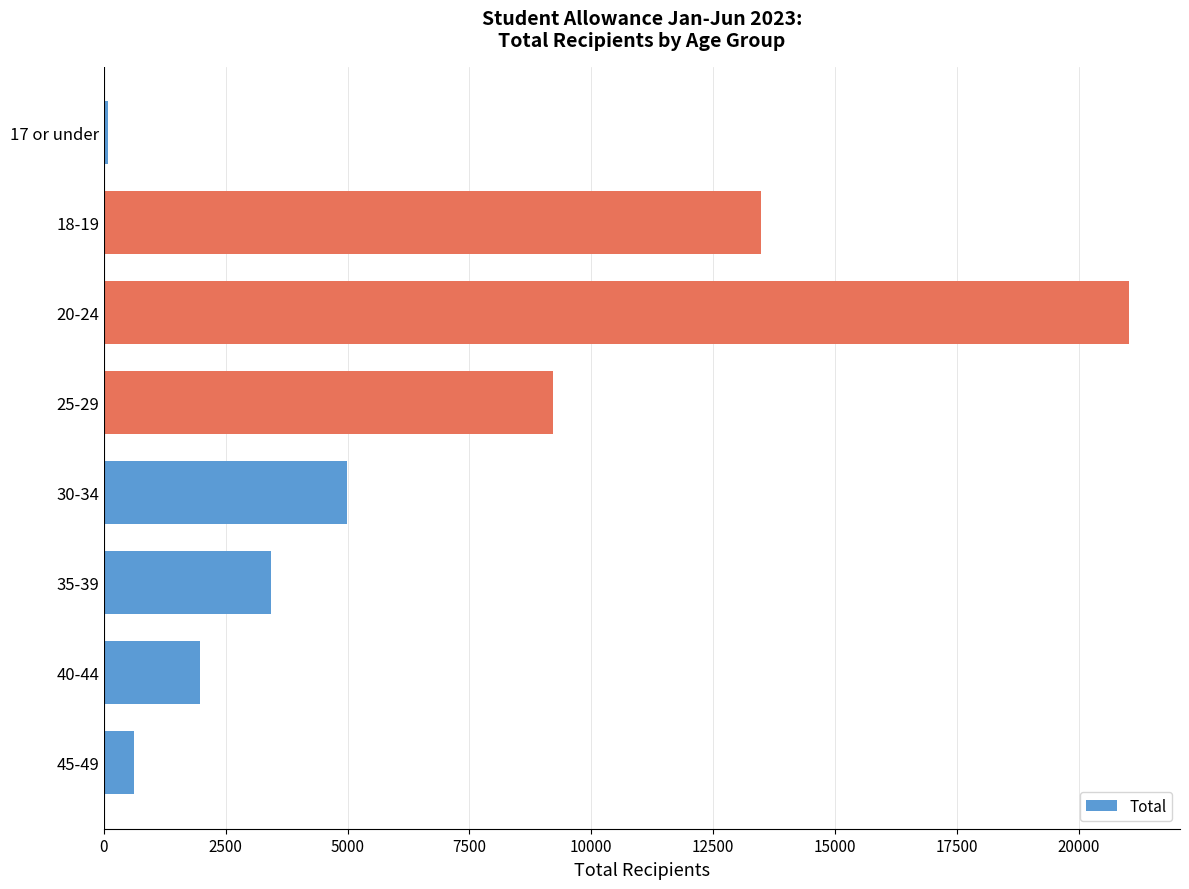

What is the difference between the maximum and minimum values?

20940